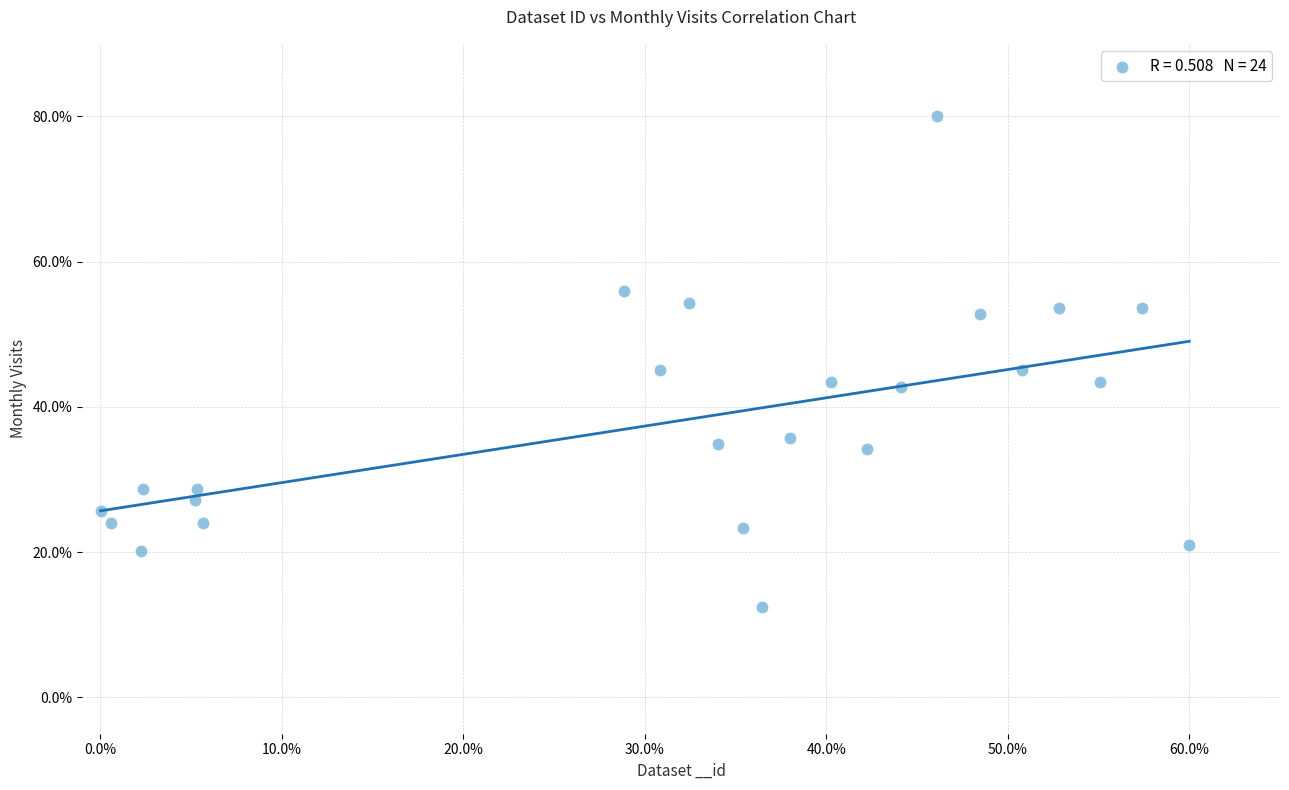

What is the range of Y values (max minus min)?

67.6